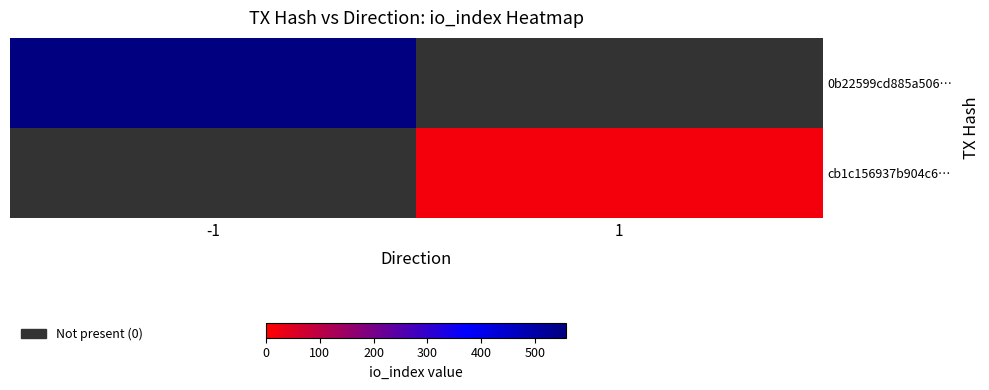

Between 1 and -1, which is larger?

-1